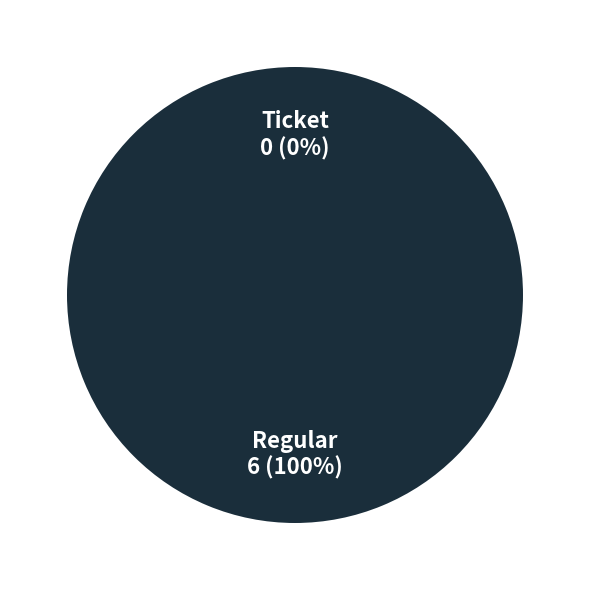

To the nearest percent, what is the average slice percentage?

50%